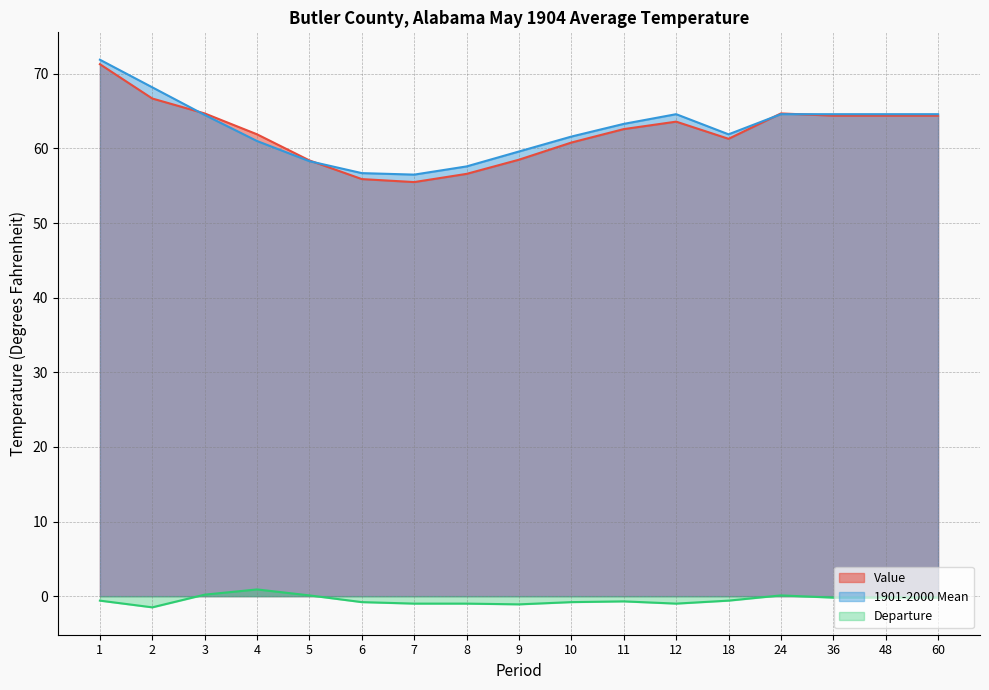

Reading right to left, list all the values displayed in this chart.

Value: 64.4	64.4	64.4	64.7	61.3	63.6	62.6	60.8	58.5	56.6	55.5	55.9	58.4	61.9	64.7	66.7	71.3
1901-2000 Mean: 64.6	64.6	64.6	64.6	61.9	64.6	63.3	61.6	59.6	57.6	56.5	56.7	58.3	61.0	64.5	68.2	71.9
Departure: -0.2	-0.2	-0.2	0.1	-0.6	-1.0	-0.7	-0.8	-1.1	-1.0	-1.0	-0.8	0.1	0.9	0.2	-1.5	-0.6